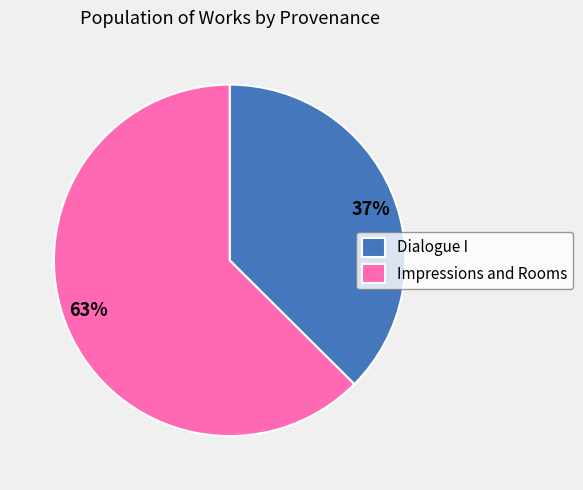

To the nearest percent, what percentage of the pie is Dialogue I?

37%